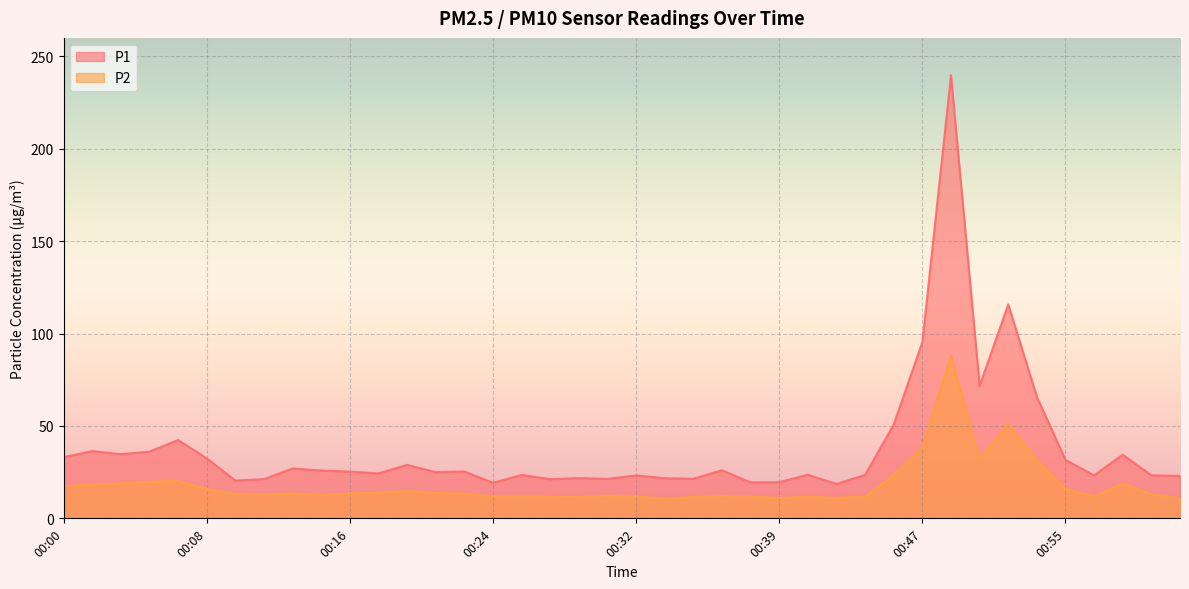

Reading right to left, transcribe all the data shown in this chart.

P1: 01:02=23.0	01:00=23.3	00:59=34.5	00:57=23.3	00:55=31.6	00:54=65.8	00:52=115.8	00:51=71.7	00:49=239.8	00:47=95.4	00:46=50.8	00:44=23.5	00:43=18.6	00:41=23.6	00:39=19.6	00:38=19.4	00:36=26.0	00:35=21.4	00:33=21.7	00:32=23.2	00:30=21.4	00:28=21.8	00:27=21.2	00:25=23.5	00:24=19.2	00:22=25.4	00:21=25.0	00:19=28.9	00:17=24.3	00:16=25.3	00:14=25.9	00:13=27.0	00:11=21.2	00:09=20.4	00:08=32.5	00:06=42.4	00:05=36.1	00:03=34.7	00:02=36.4	00:00=33.1
P2: 01:02=10.8	01:00=13.1	00:59=18.8	00:57=12.0	00:55=16.0	00:54=31.6	00:52=51.2	00:51=32.1	00:49=88.0	00:47=38.3	00:46=23.5	00:44=11.7	00:43=11.1	00:41=11.7	00:39=11.0	00:38=11.7	00:36=12.2	00:35=11.5	00:33=10.7	00:32=11.8	00:30=12.2	00:28=11.6	00:27=11.6	00:25=11.9	00:24=11.9	00:22=13.3	00:21=13.7	00:19=14.8	00:17=13.9	00:16=13.5	00:14=12.6	00:13=13.5	00:11=12.8	00:09=13.3	00:08=15.8	00:06=20.3	00:05=19.8	00:03=18.8	00:02=18.3	00:00=17.4